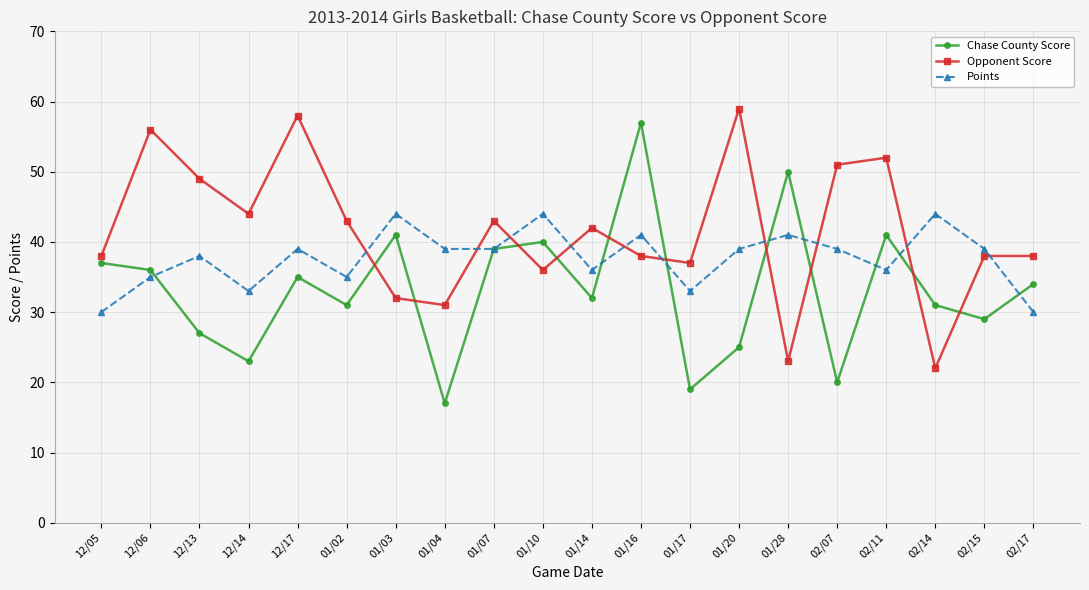

Is it true that Points equals 30 at 12/05?

True